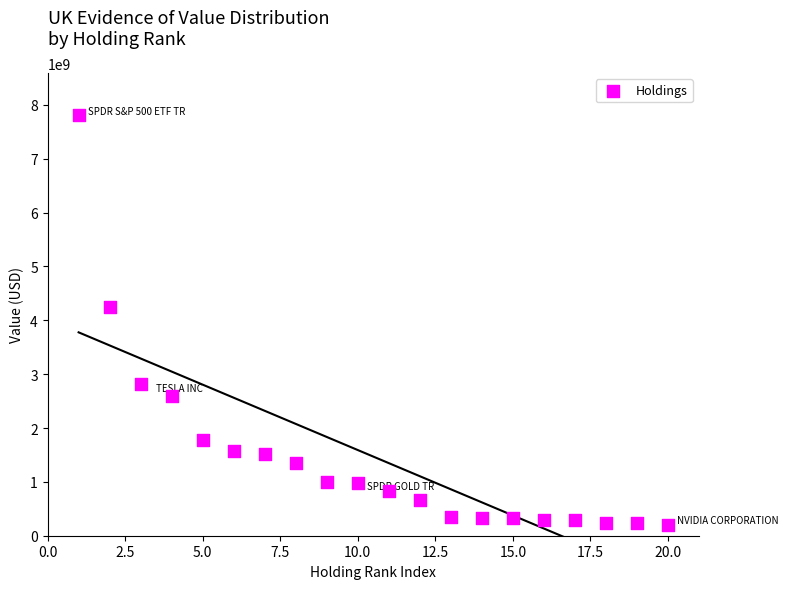

What Y value in the scatter plot is closest to 4003669500?

4242355000